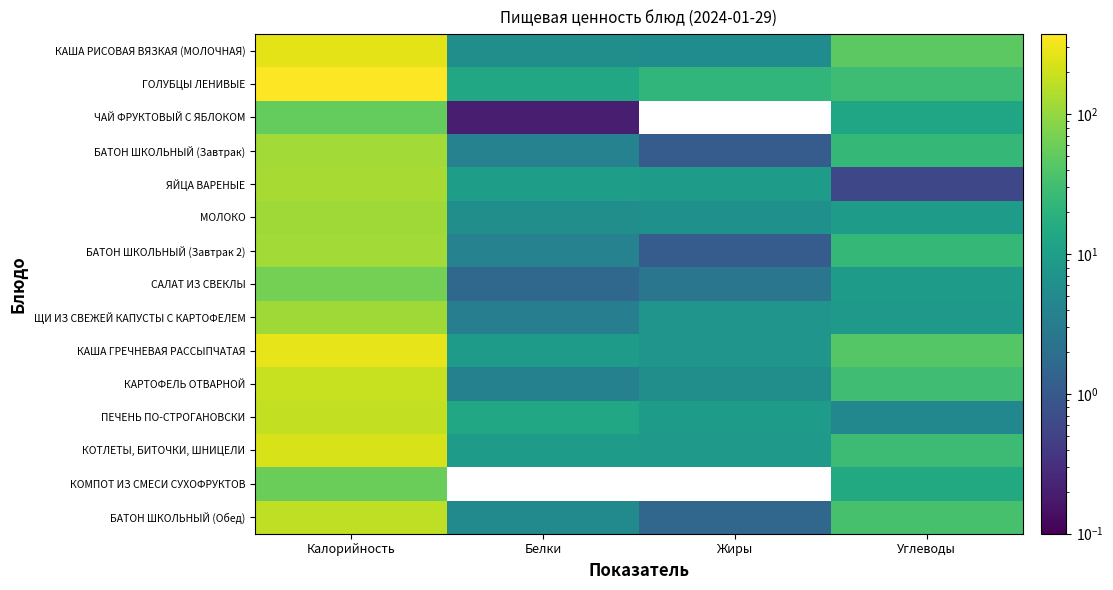

How many categories are shown in the chart?

4